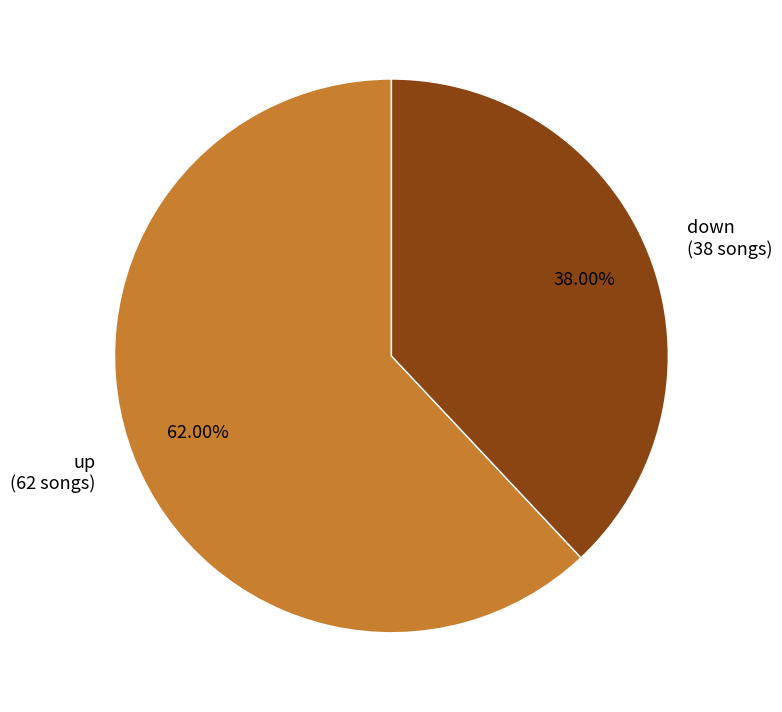

What percentage is the up slice, to the nearest percent?

62%